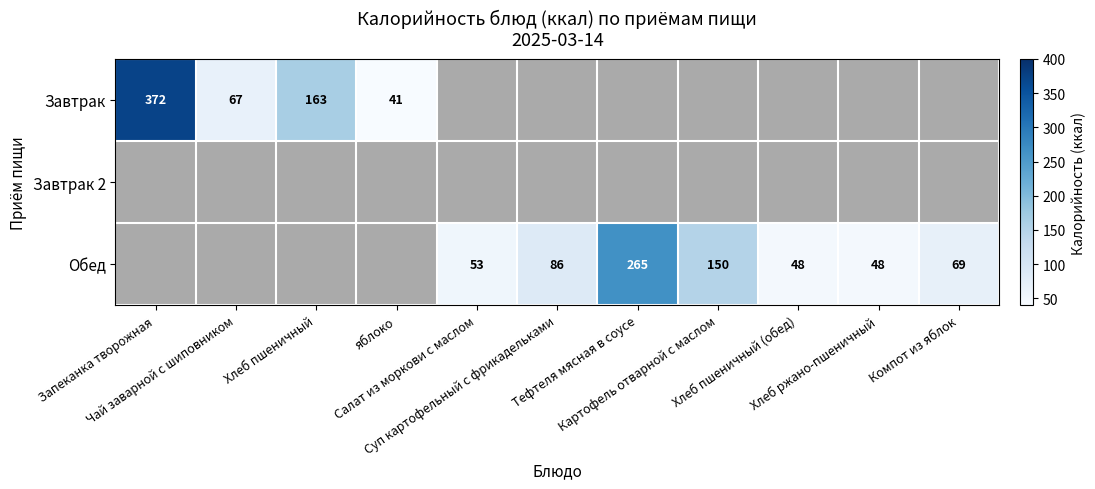

How many data points does each series have?

11